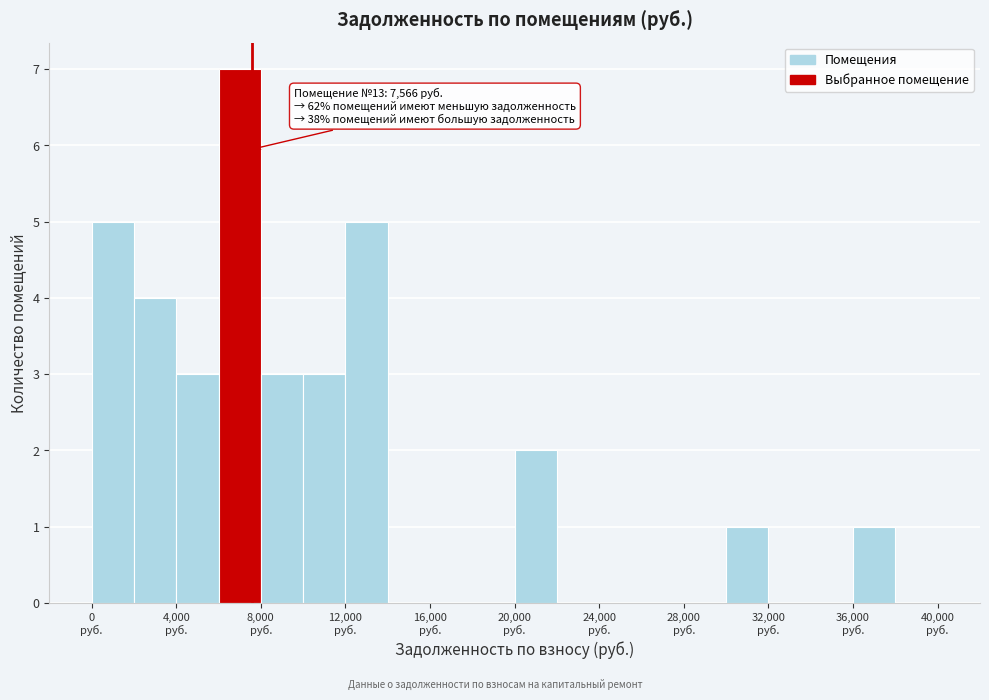

Over which range of the x-axis is the bar tallest?

6000 to 8000